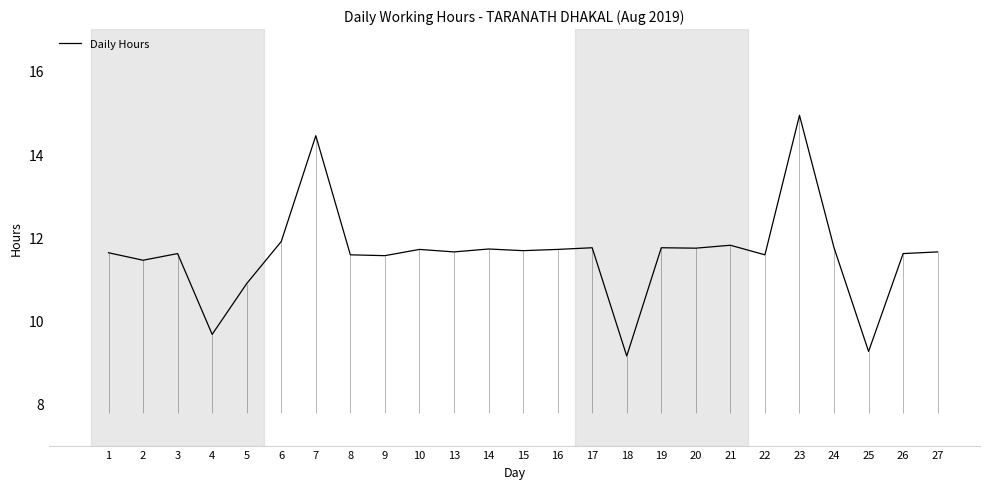

What is the greatest value displayed?

14.9